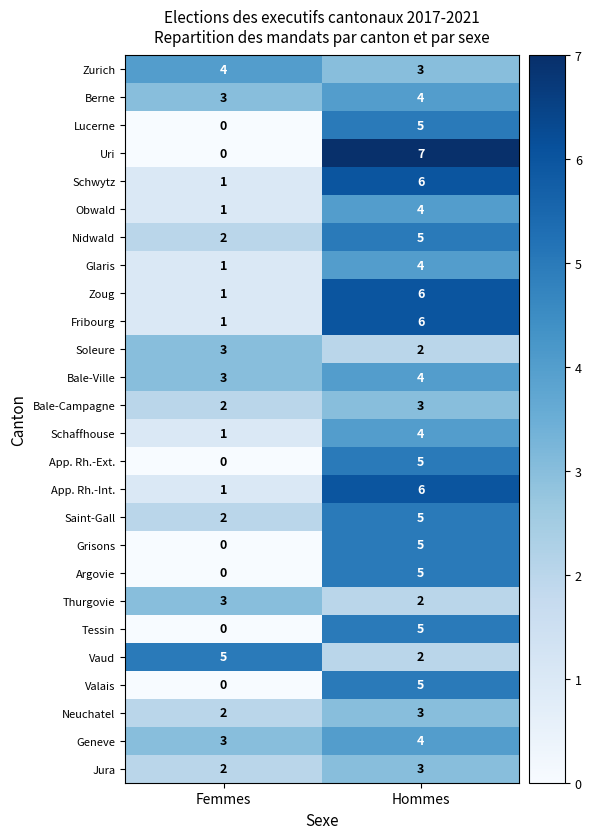

What is the sum of all App. Rh.-Ext. values?

5